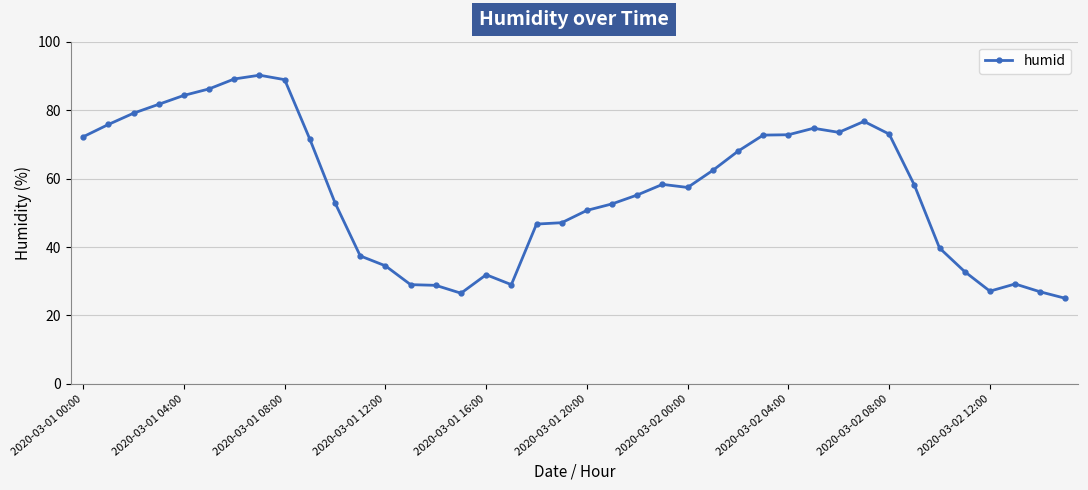

What is the difference between the maximum and minimum values?

65.2